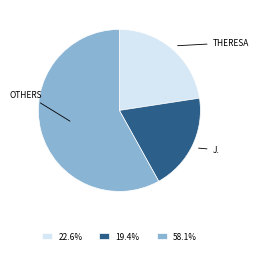

What is the ratio of the value at 19.4% to the value at 58.1%?

0.3